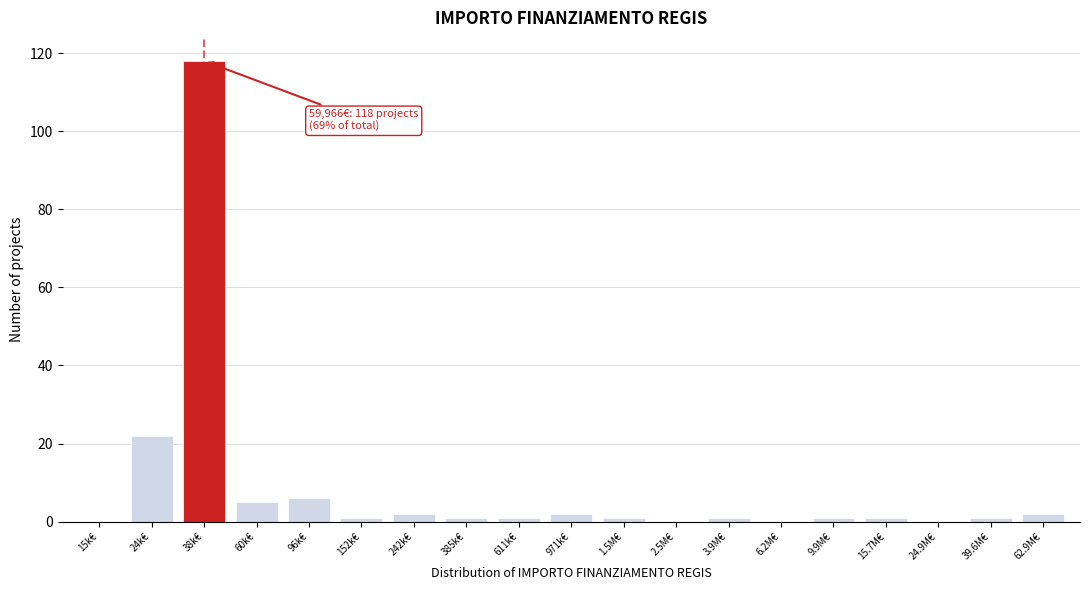

Reading left to right, extract all data points from this chart.

15k€=0	24k€=22	38k€=118	60k€=5	96k€=6	152k€=1	242k€=2	385k€=1	611k€=1	971k€=2	1.5M€=1	2.5M€=0	3.9M€=1	6.2M€=0	9.9M€=1	15.7M€=1	24.9M€=0	39.6M€=1	62.9M€=2